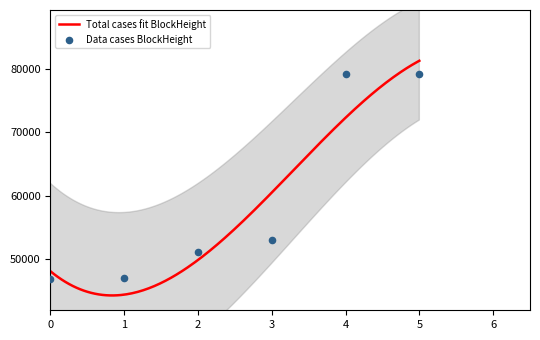

What is the minimum value for Total cases fit BlockHeight?

44316.2